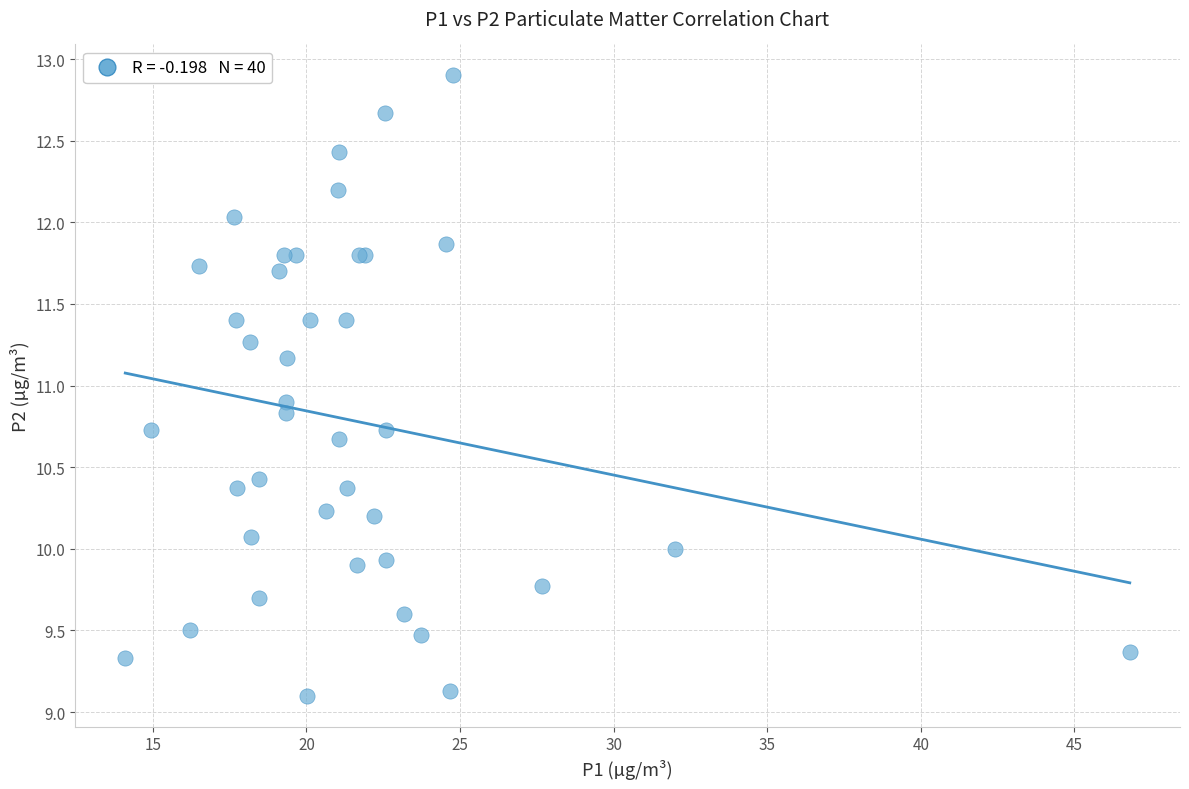

What Y value in the scatter plot is closest to 11?

10.9